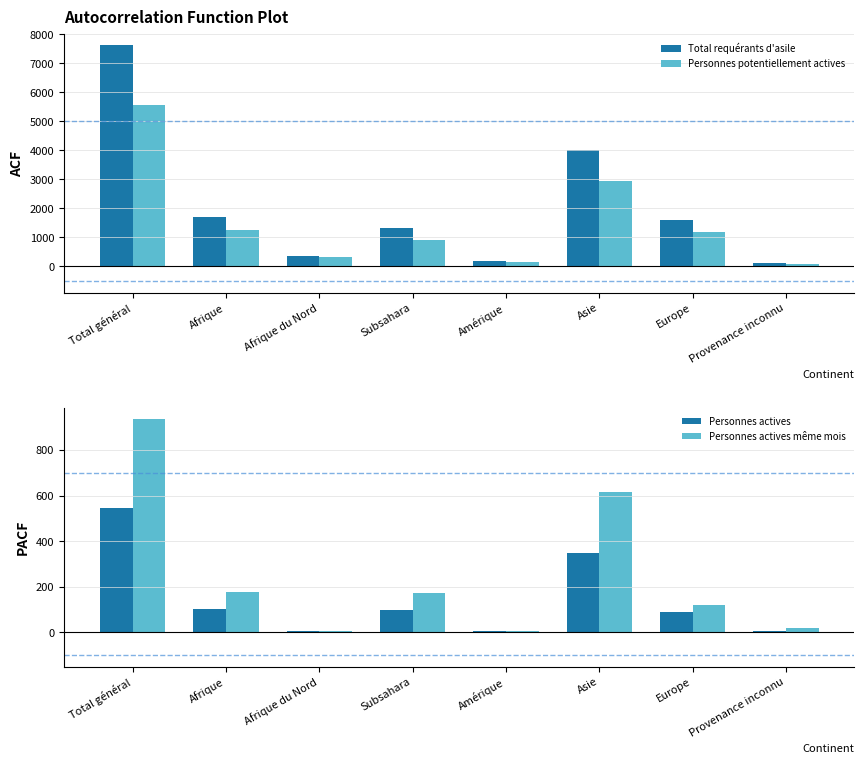

Reading left to right, what are all the values shown in this chart?

Total requérants d'asile: 7617	1704	365	1339	179	4022	1607	105
Personnes potentiellement actives: 5566	1241	321	920	135	2939	1174	77
Personnes actives: 547	100	3	97	4	348	88	7
Personnes actives même mois: 934	177	7	170	4	617	119	17